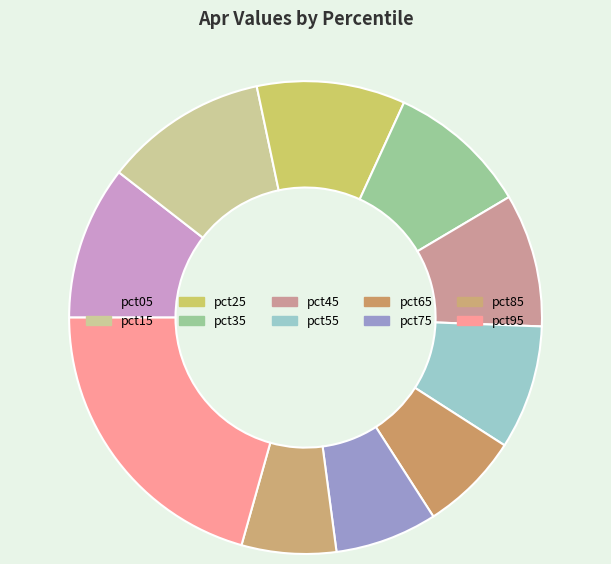

Which has a higher value, pct75 or pct25?

pct25